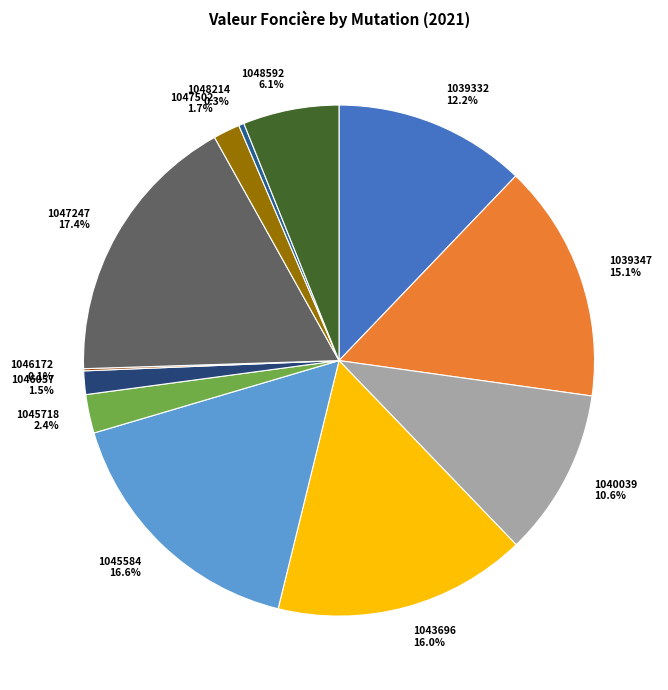

What is the largest slice in the pie chart?

1047247 17.4%